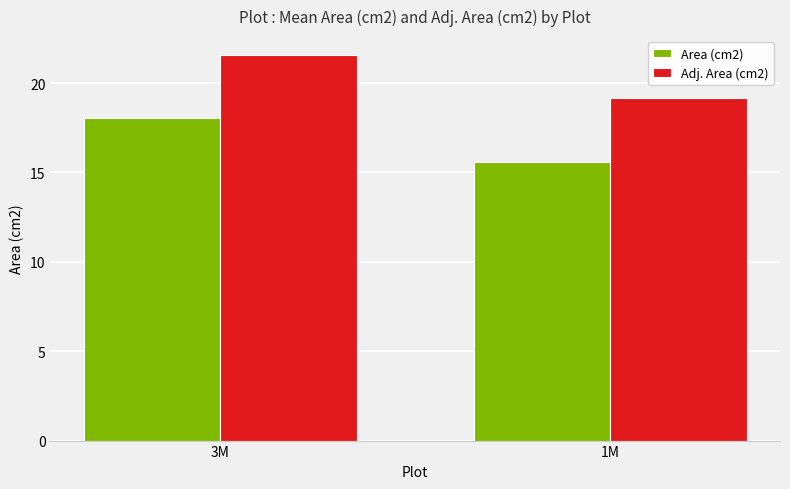

Does the chart contain any negative values?

No